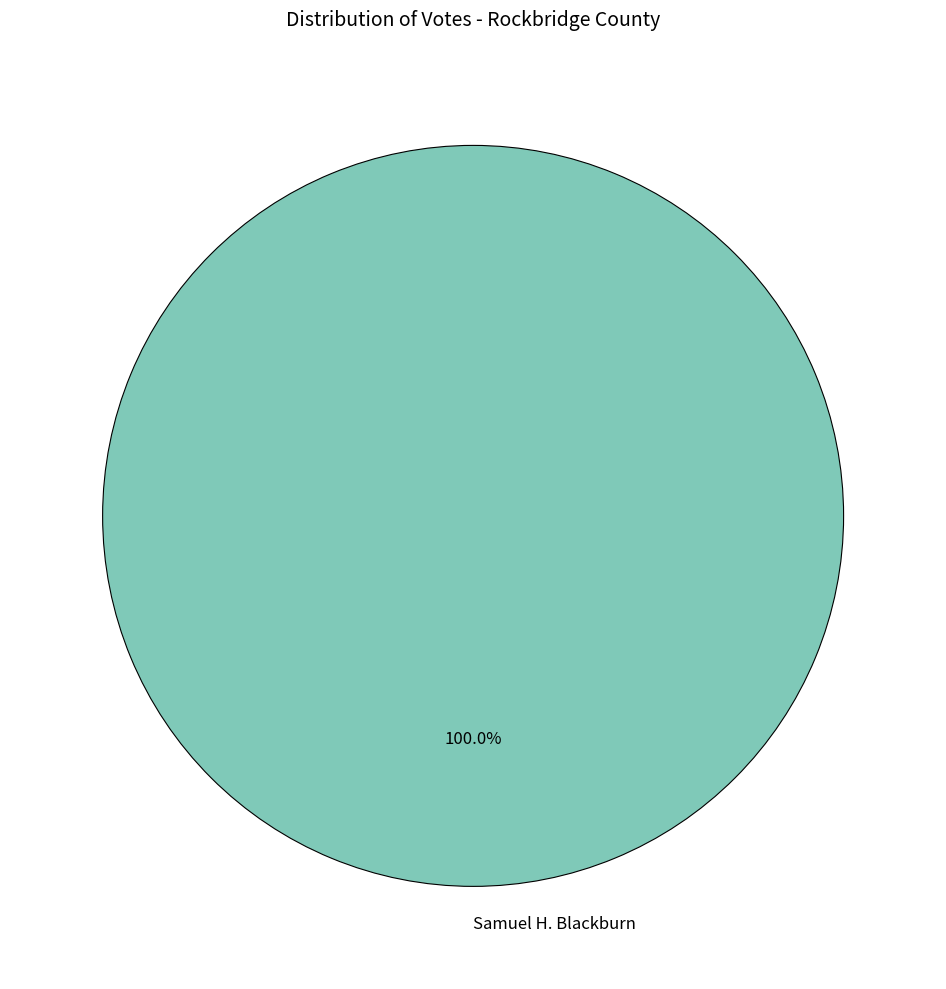

Does Samuel H. Blackburn account for over 50% of the chart?

Yes